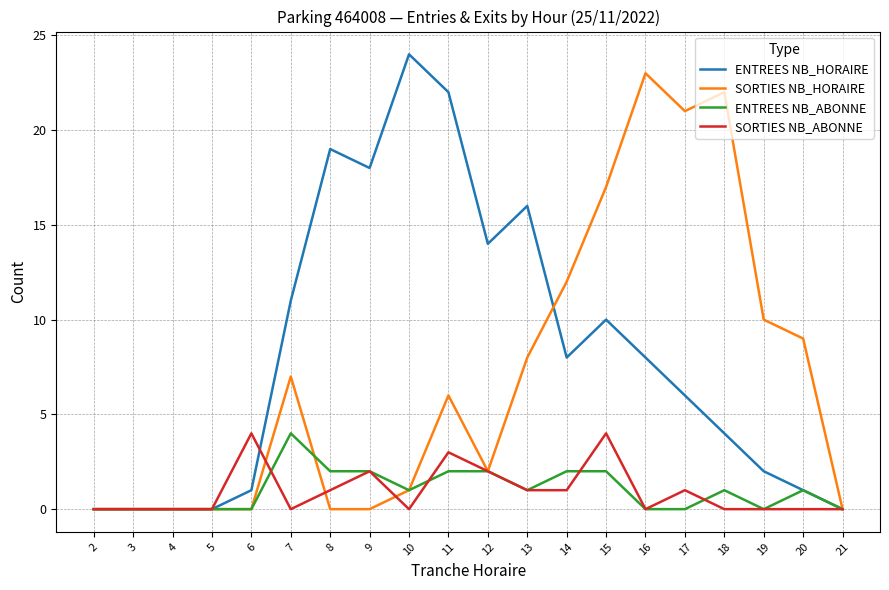

True or false: SORTIES NB_ABONNE and SORTIES NB_HORAIRE cross at least once.

True